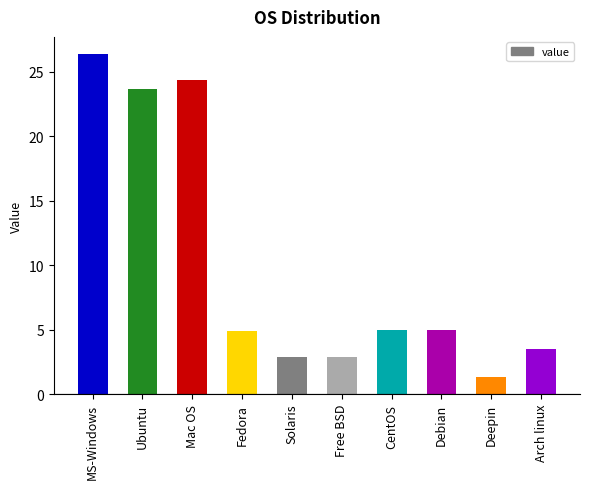

Which label corresponds to the smallest value in the chart?

Deepin